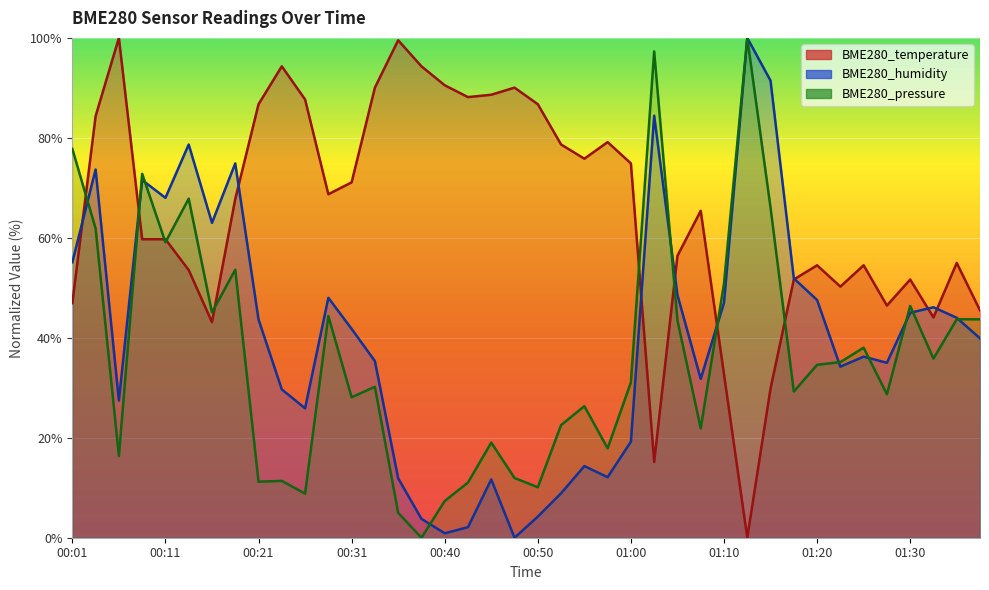

Reading right to left, extract all data points from this chart.

BME280_temperature: 01:37=45.5	01:35=55.0	01:32=44.1	01:30=51.7	01:27=46.4	01:25=54.5	01:22=50.2	01:20=54.5	01:17=51.7	01:15=29.9	01:12=0.0	01:10=32.7	01:07=65.4	01:05=56.4	01:02=15.2	01:00=74.9	00:57=79.1	00:55=75.8	00:52=78.7	00:50=86.7	00:48=90.0	00:45=88.6	00:43=88.2	00:40=90.5	00:38=94.3	00:35=99.5	00:33=90.0	00:31=71.1	00:28=68.7	00:26=87.7	00:23=94.3	00:21=86.7	00:18=67.8	00:16=43.1	00:14=53.6	00:11=59.7	00:09=59.7	00:06=100.0	00:04=84.4	00:01=46.9
BME280_humidity: 01:37=39.9	01:35=44.0	01:32=46.1	01:30=45.0	01:27=35.0	01:25=36.2	01:22=34.2	01:20=47.6	01:17=51.9	01:15=91.4	01:12=100.0	01:10=47.0	01:07=31.8	01:05=48.6	01:02=84.4	01:00=19.2	00:57=12.1	00:55=14.3	00:52=8.9	00:50=4.2	00:48=0.0	00:45=11.7	00:43=2.1	00:40=0.9	00:38=3.8	00:35=11.9	00:33=35.3	00:31=41.8	00:28=48.0	00:26=25.9	00:23=29.7	00:21=43.7	00:18=74.9	00:16=63.0	00:14=78.7	00:11=68.0	00:09=71.6	00:06=27.4	00:04=73.7	00:01=55.1
BME280_pressure_norm: 01:37=43.7	01:35=43.7	01:32=35.8	01:30=46.4	01:27=28.7	01:25=38.0	01:22=35.1	01:20=34.6	01:17=29.2	01:15=66.0	01:12=100.0	01:10=50.9	01:07=21.9	01:05=43.5	01:02=97.3	01:00=31.1	00:57=17.9	00:55=26.3	00:52=22.5	00:50=10.1	00:48=12.0	00:45=19.0	00:43=11.0	00:40=7.3	00:38=0.0	00:35=5.0	00:33=30.2	00:31=28.1	00:28=44.4	00:26=8.8	00:23=11.4	00:21=11.2	00:18=53.6	00:16=45.1	00:14=67.8	00:11=59.1	00:09=72.8	00:06=16.4	00:04=61.9	00:01=77.8